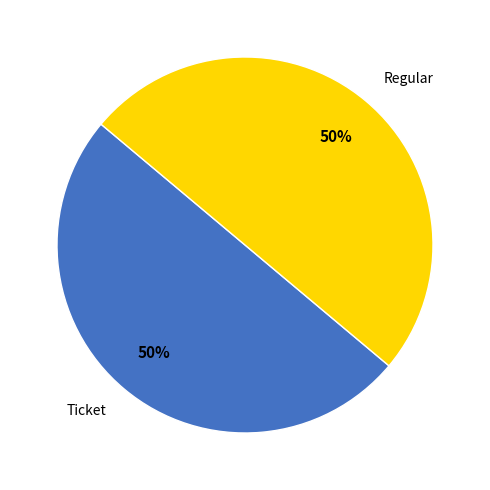

Combined, do Ticket and Regular account for over 50%?

Yes